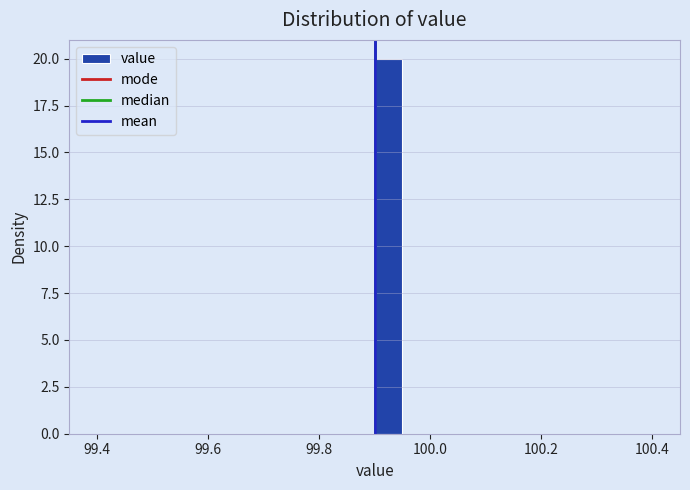

Read against the x-axis, roughly where is the centre of the tallest bar?

99.92